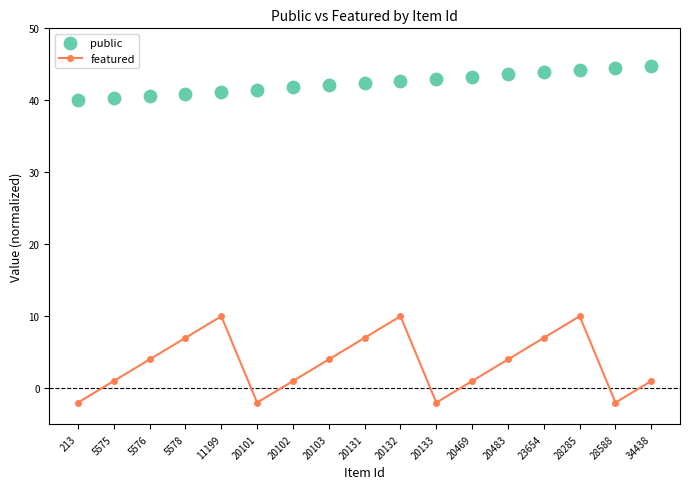

At which category is the sum across all series the highest?

28285